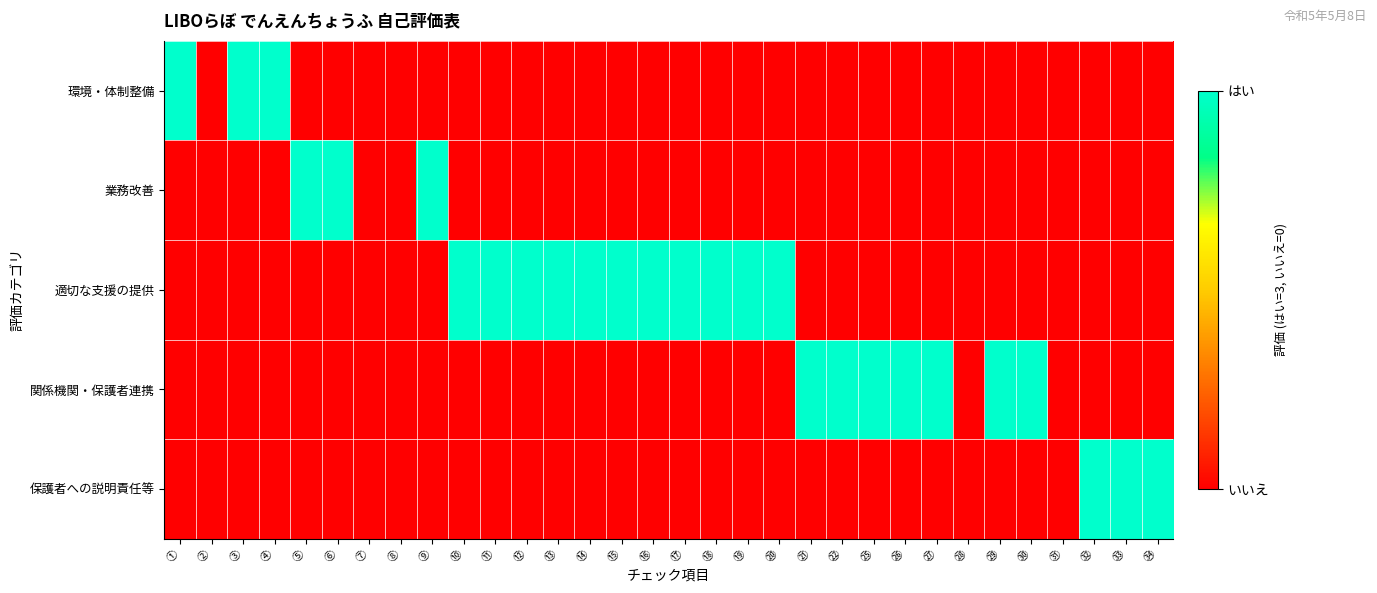

At which category does the chart reach its peak across all series?

①